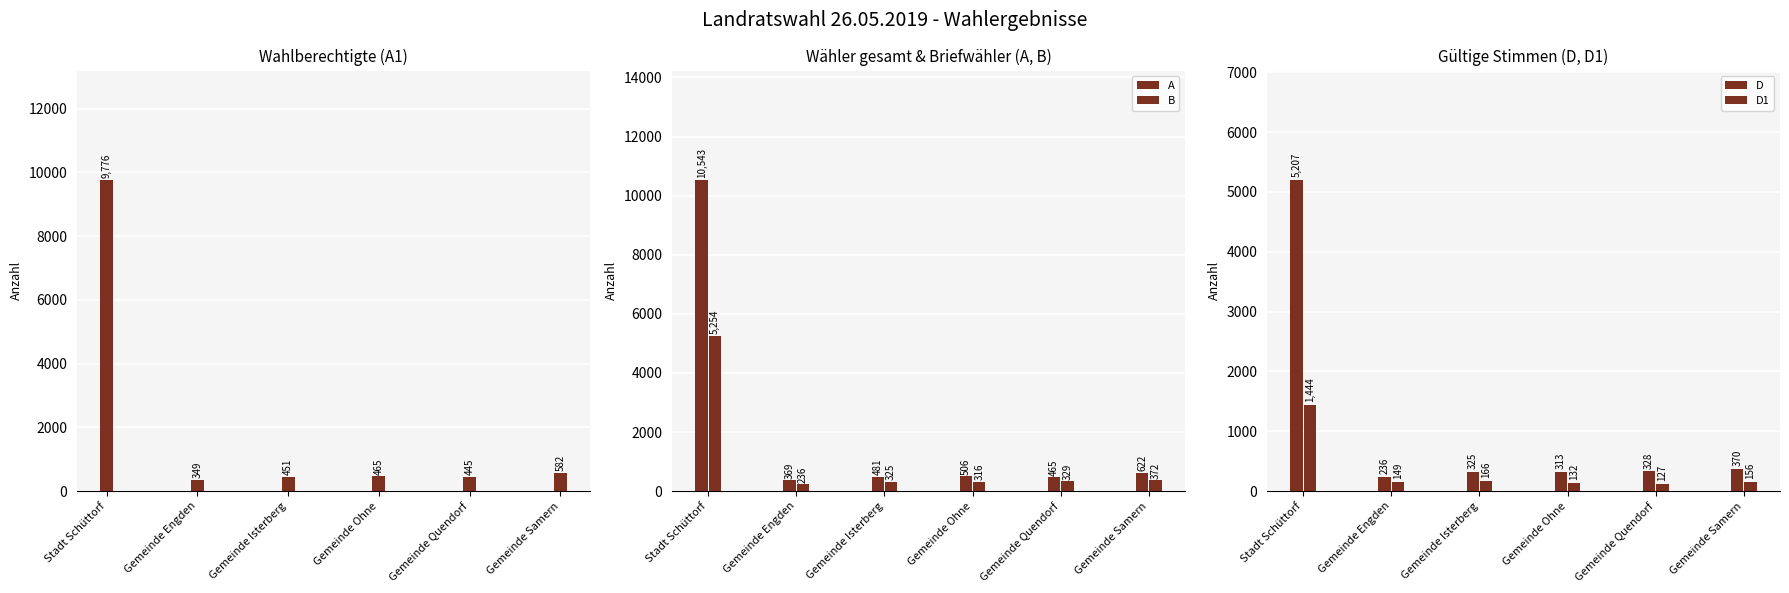

Reading right to left, transcribe all the data shown in this chart.

A1: Gemeinde Samern=582	Gemeinde Quendorf=445	Gemeinde Ohne=465	Gemeinde Isterberg=451	Gemeinde Engden=349	Stadt Schüttorf=9776
A: Gemeinde Samern=622	Gemeinde Quendorf=465	Gemeinde Ohne=506	Gemeinde Isterberg=481	Gemeinde Engden=369	Stadt Schüttorf=10543
B: Gemeinde Samern=372	Gemeinde Quendorf=329	Gemeinde Ohne=316	Gemeinde Isterberg=325	Gemeinde Engden=236	Stadt Schüttorf=5254
D: Gemeinde Samern=370	Gemeinde Quendorf=328	Gemeinde Ohne=313	Gemeinde Isterberg=325	Gemeinde Engden=236	Stadt Schüttorf=5207
D1: Gemeinde Samern=156	Gemeinde Quendorf=127	Gemeinde Ohne=132	Gemeinde Isterberg=166	Gemeinde Engden=149	Stadt Schüttorf=1444